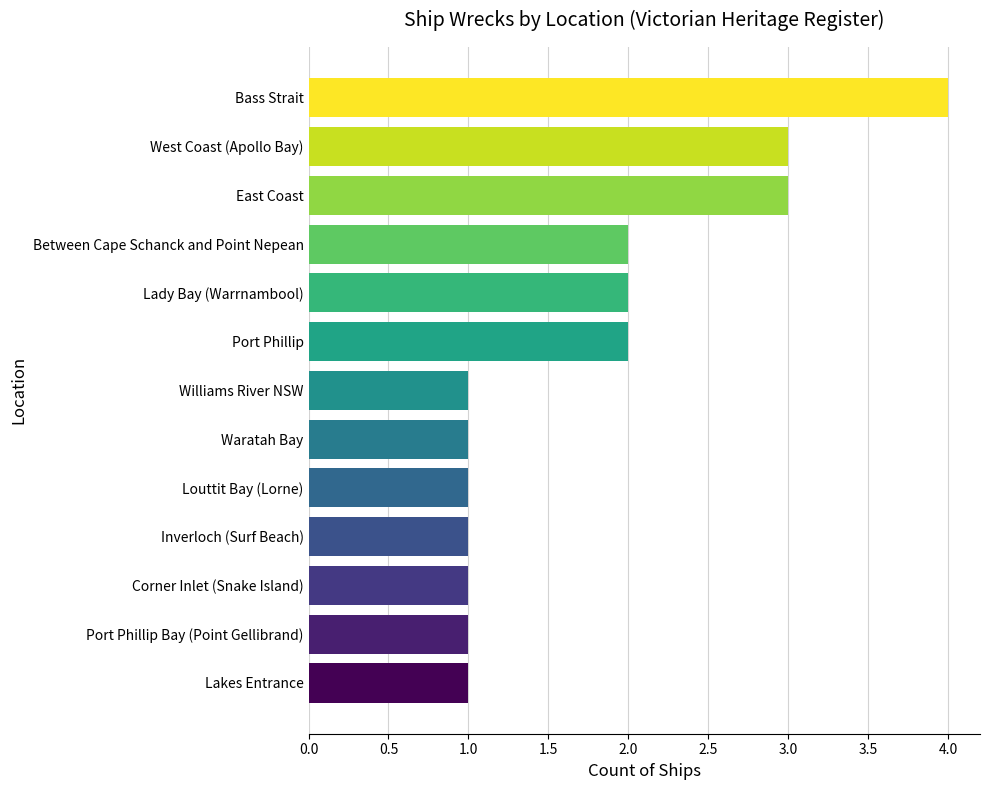

What is the sum of the values at Bass Strait and Louttit Bay (Lorne)?

5